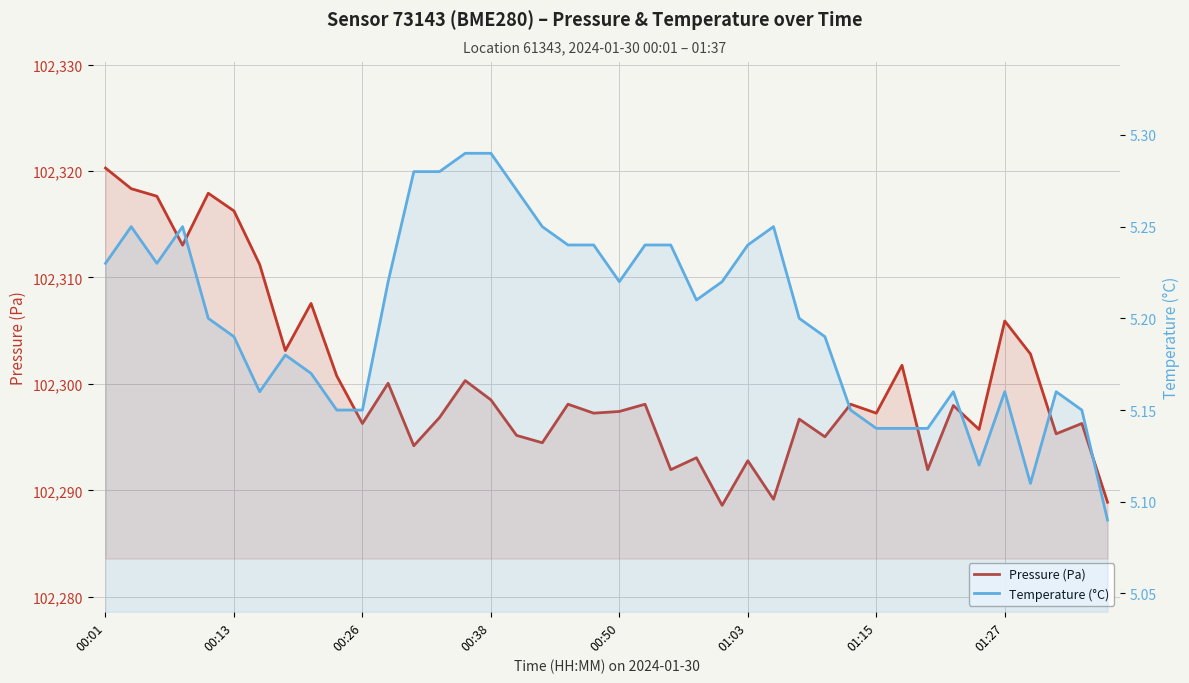

What are all the series names shown in the legend?

Pressure (Pa), Temperature (°C)